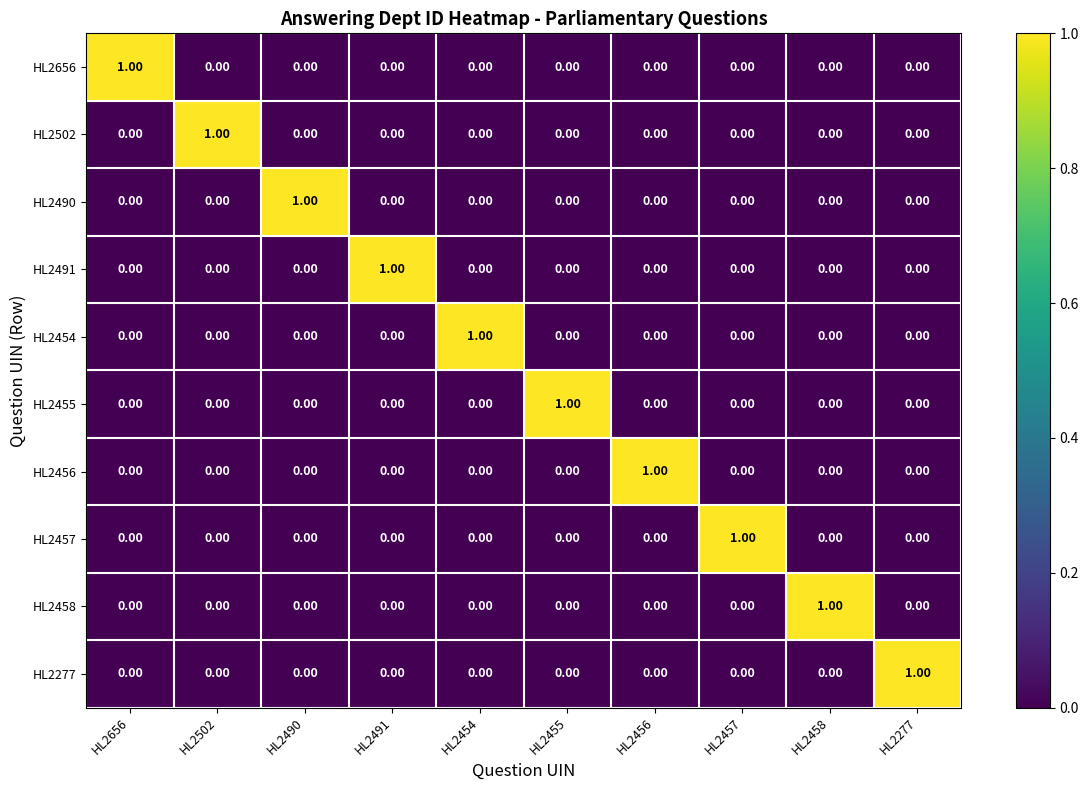

How many series are shown in this chart?

10